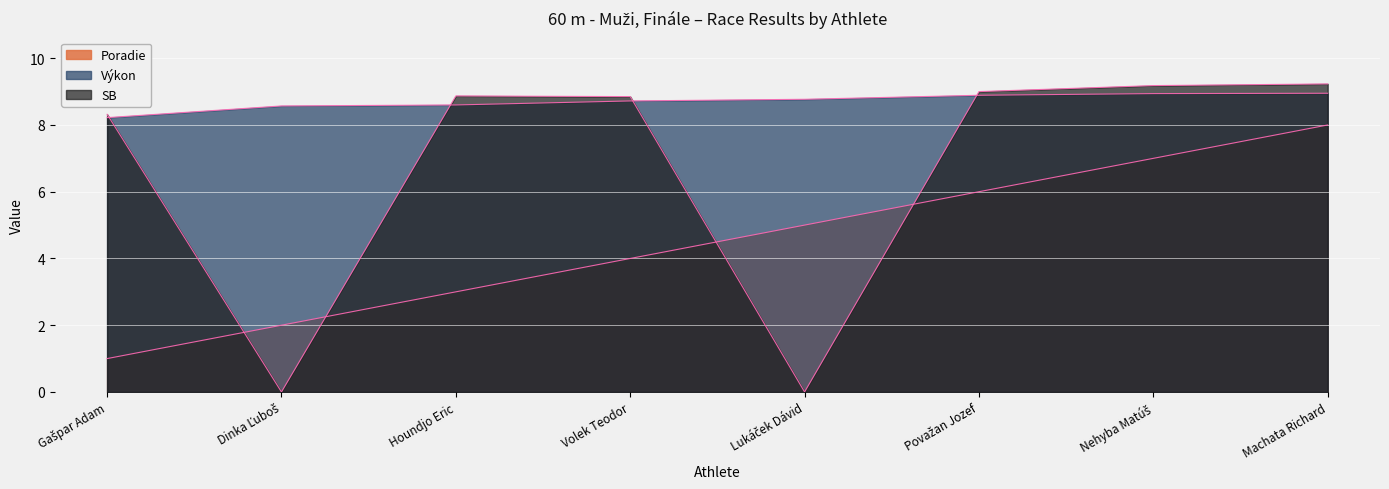

What is the sum of the Výkon values at Dinka Ľuboš and Gašpar Adam?

16.8